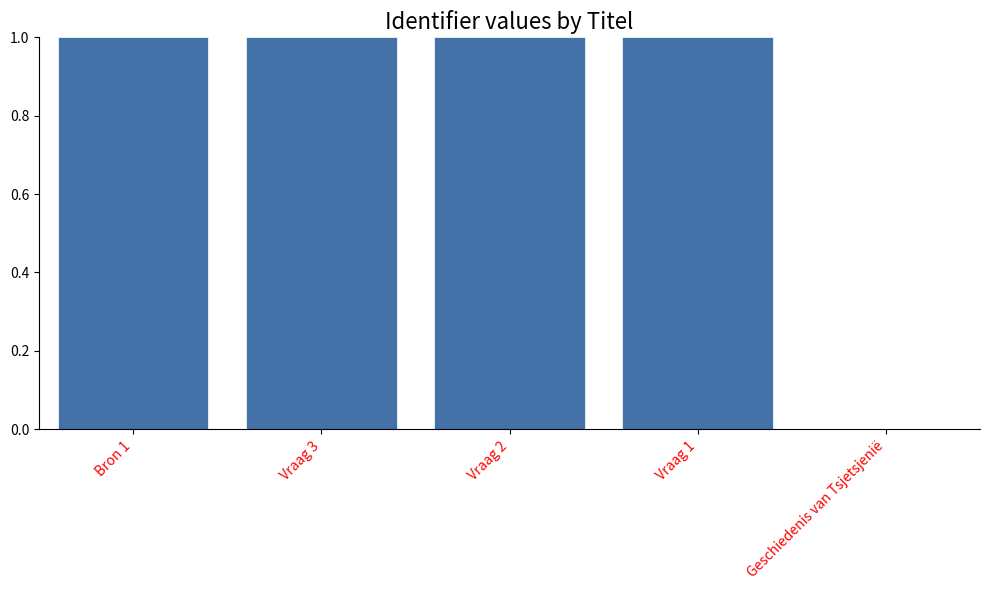

Reading left to right, what are all the values shown in this chart?

Bron 1=1.0	Vraag 3=1.0	Vraag 2=1.0	Vraag 1=1.0	Geschiedenis van Tsjetsjenië=0.0